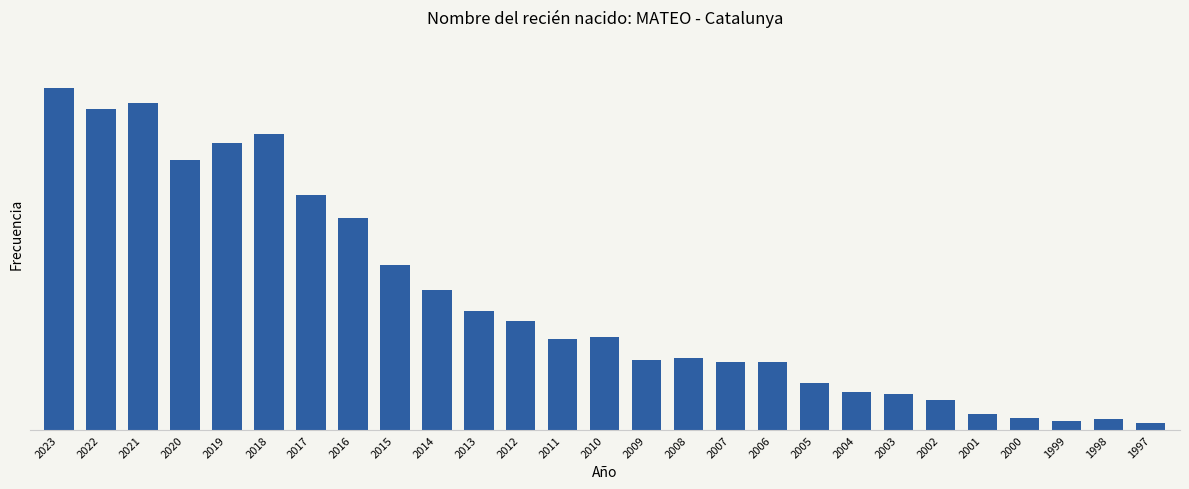

Which category has the lowest value across all series?

1997